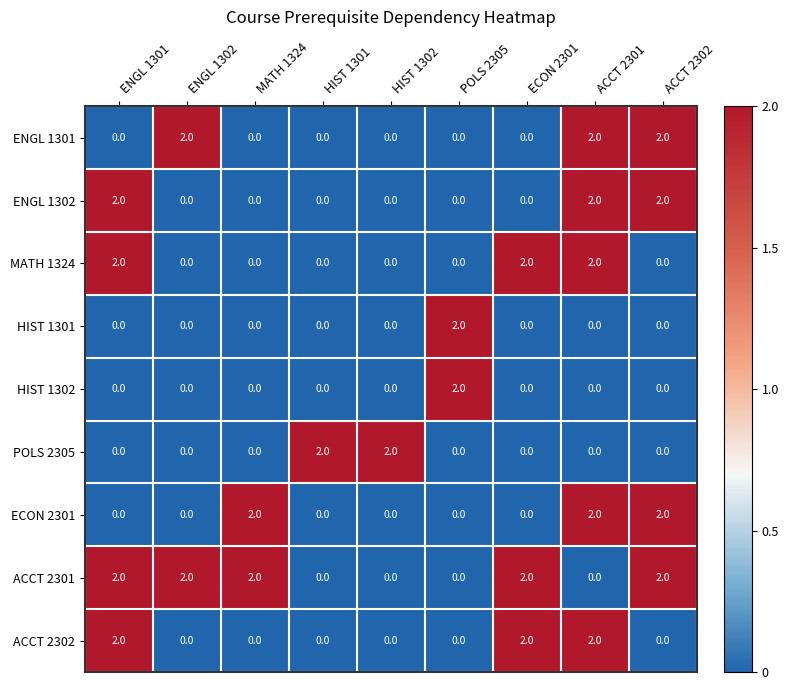

What is the sum of all ACCT 2301 values?

10